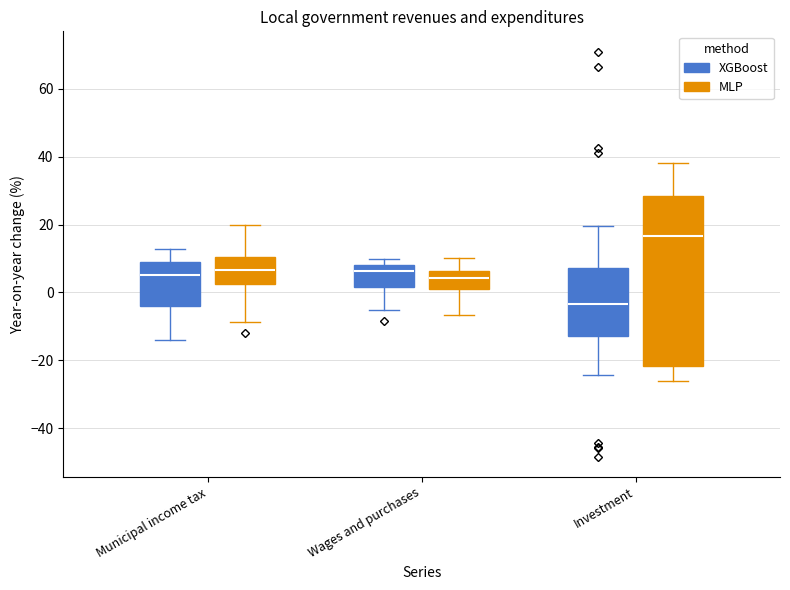

Which box is the tallest, from its lower edge to its upper edge?

Investment (MLP)